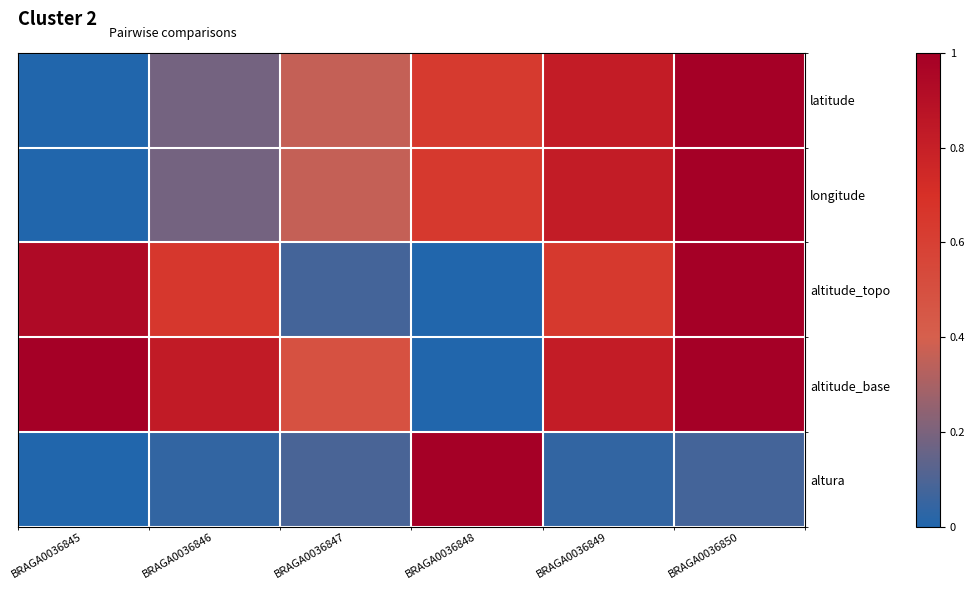

Which category has the highest value across all series?

BRAGA0036850